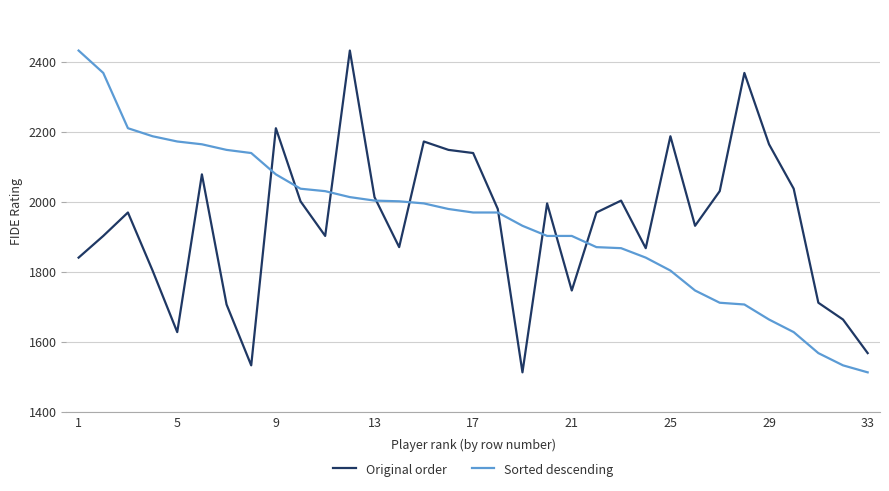

What is the lowest value of the Sorted descending series?

1512